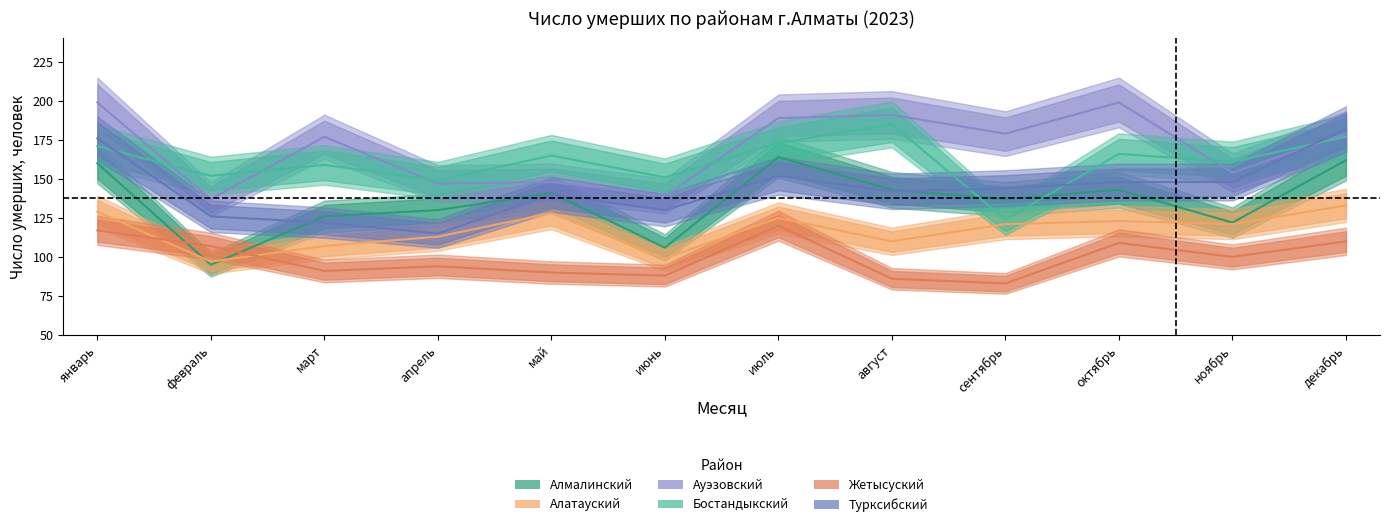

At апрель, list the series in order from largest to smallest.

Бостандыкский, Ауэзовский, Алмалинский, Турксибский, Алатауский, Жетысуский